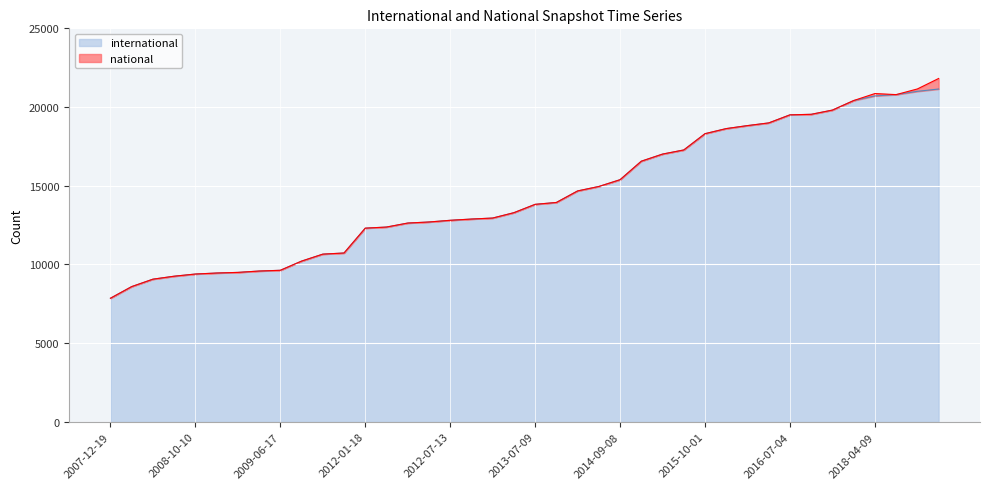

What is the label of the 12th point from the right?

2015-10-01